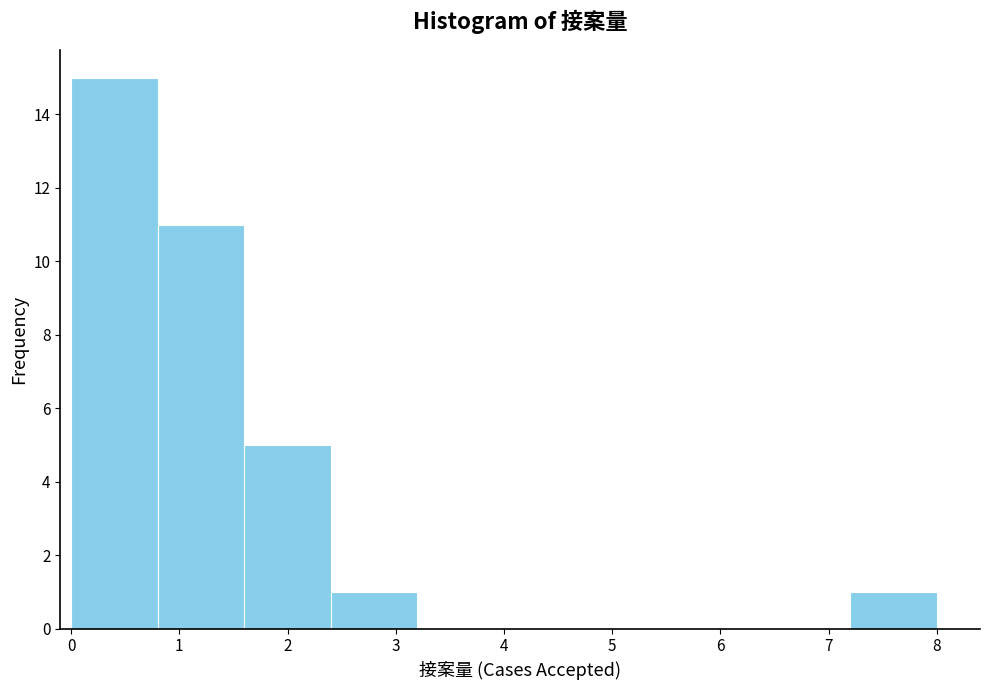

How tall is the bar that spans 0.0 to 0.8 on the x-axis? The values are not printed on the chart, so give them approximately, as read against the axis.

15